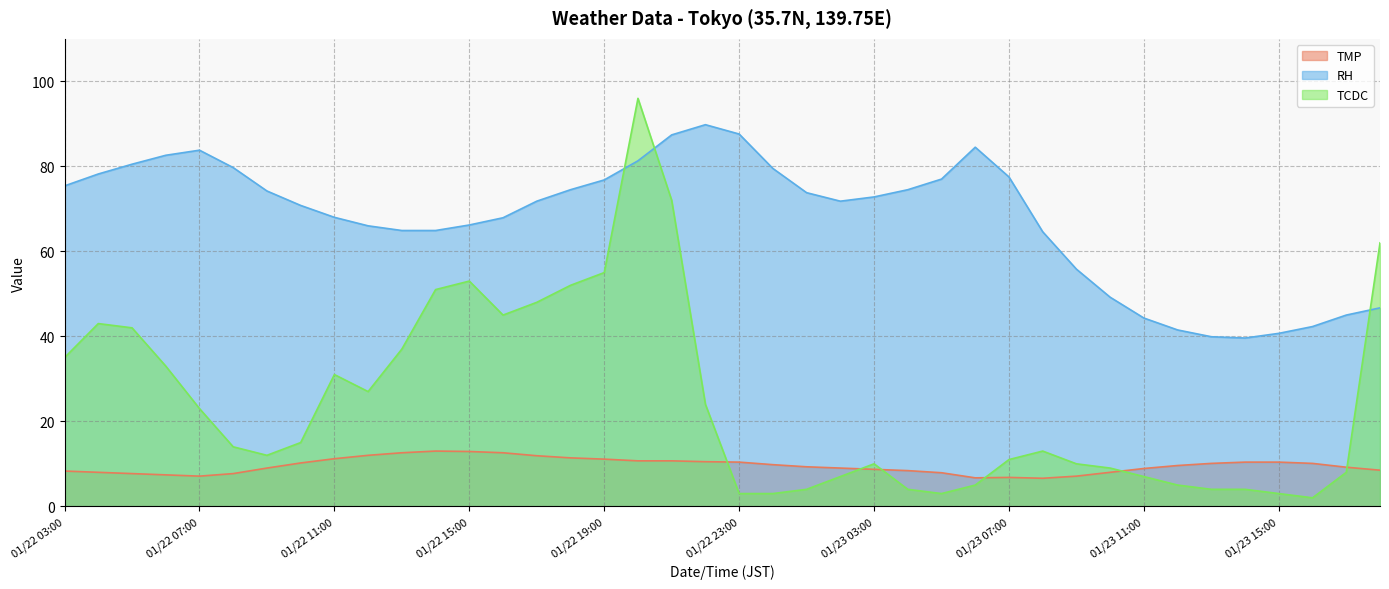

What is the difference between the maximum and minimum values in the TCDC series?

94.0